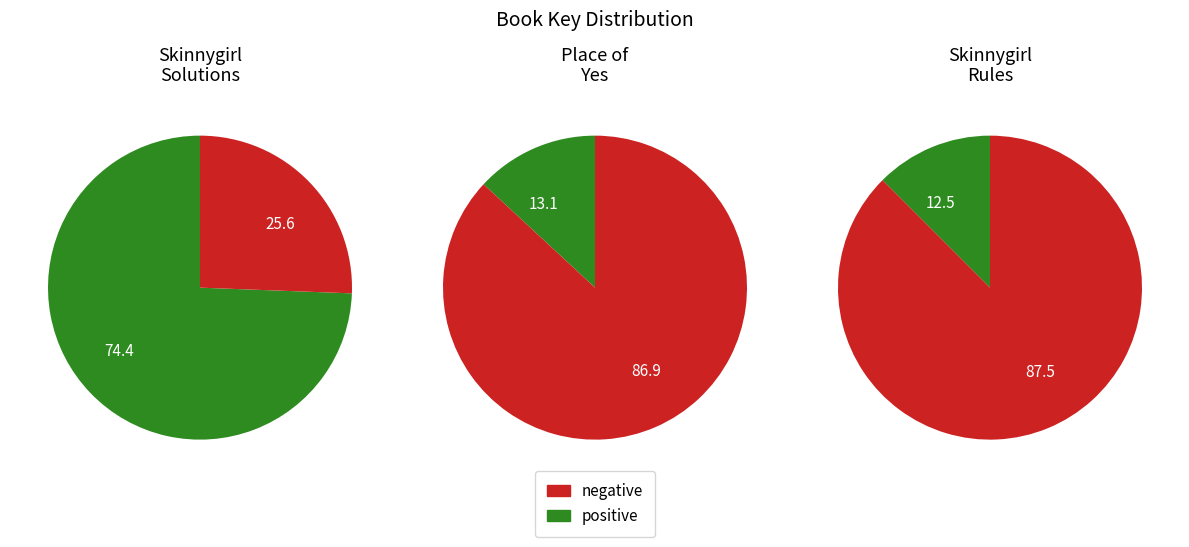

Which has a higher value, Skinnygirl Rules or Place of Yes?

Place of Yes